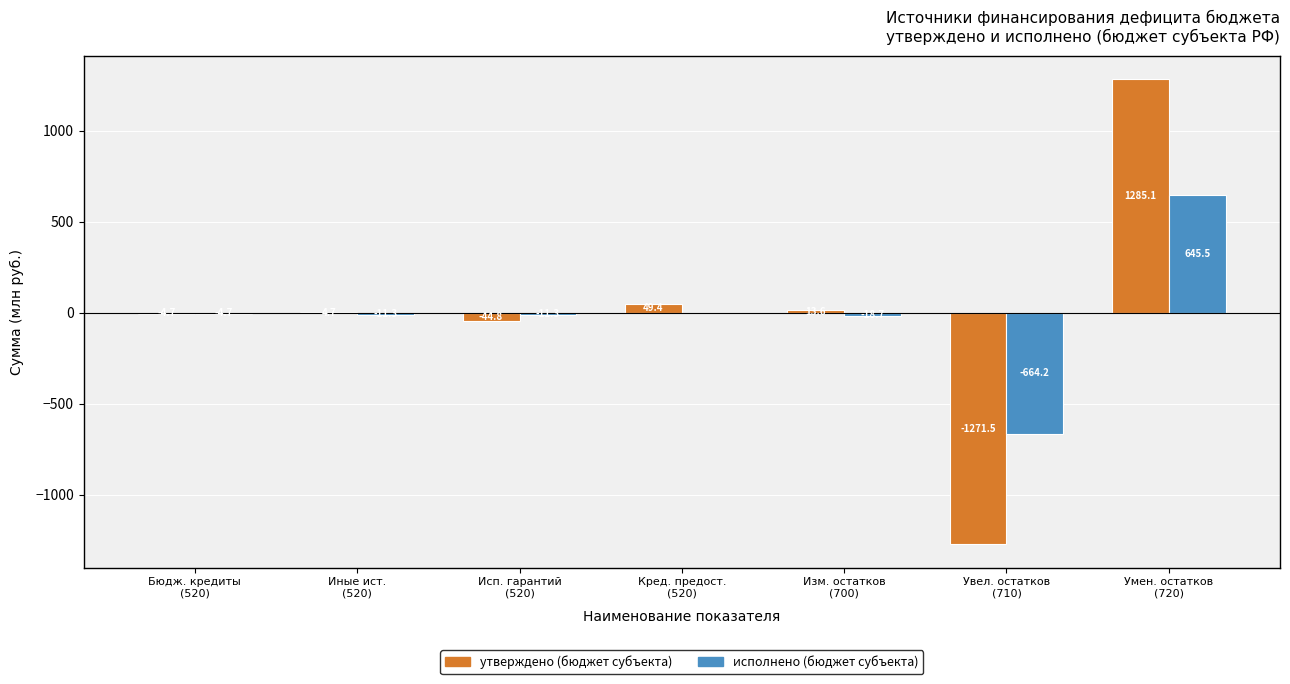

Which series has the largest total across all categories?

утверждено (бюджет субъекта)